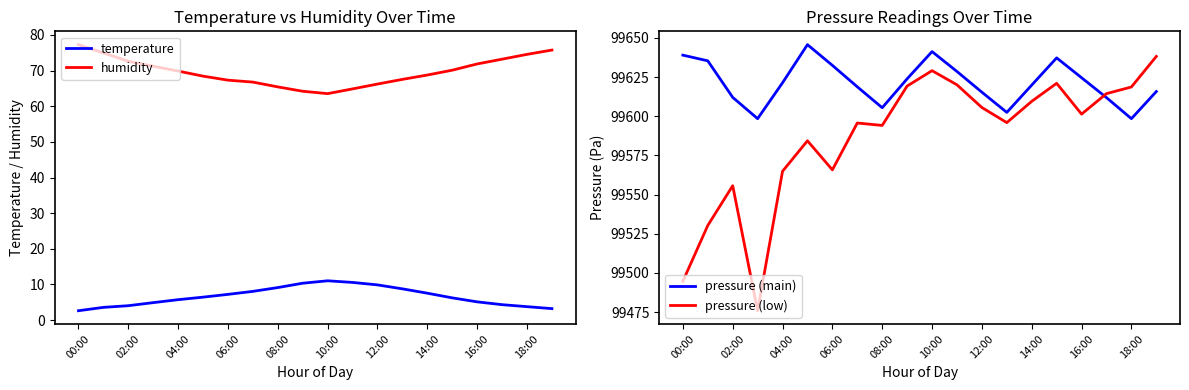

Does the chart have visible grid lines?

No